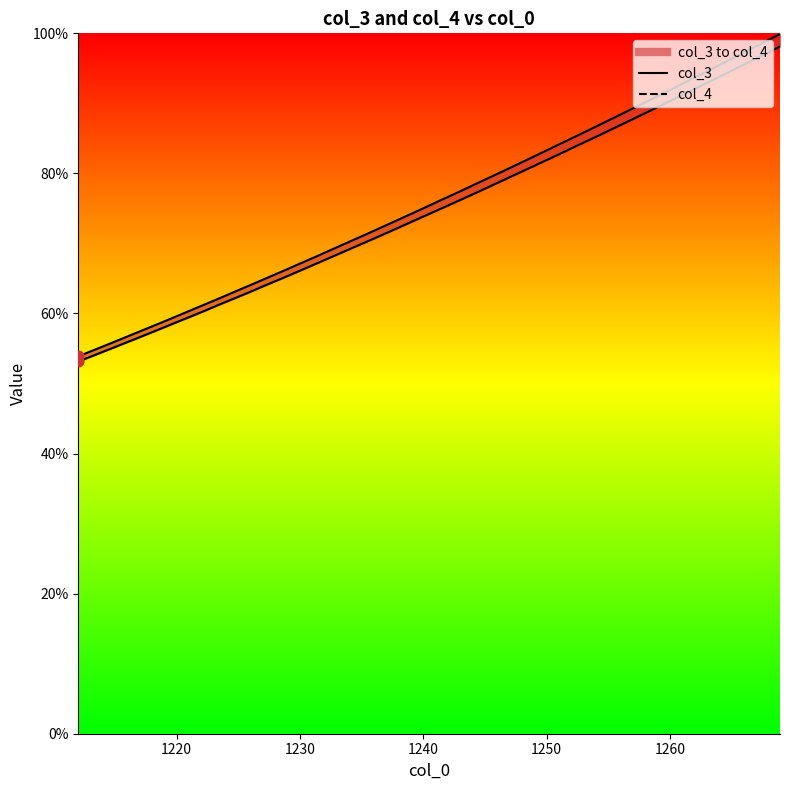

Which series contains the lowest Y value?

col_3